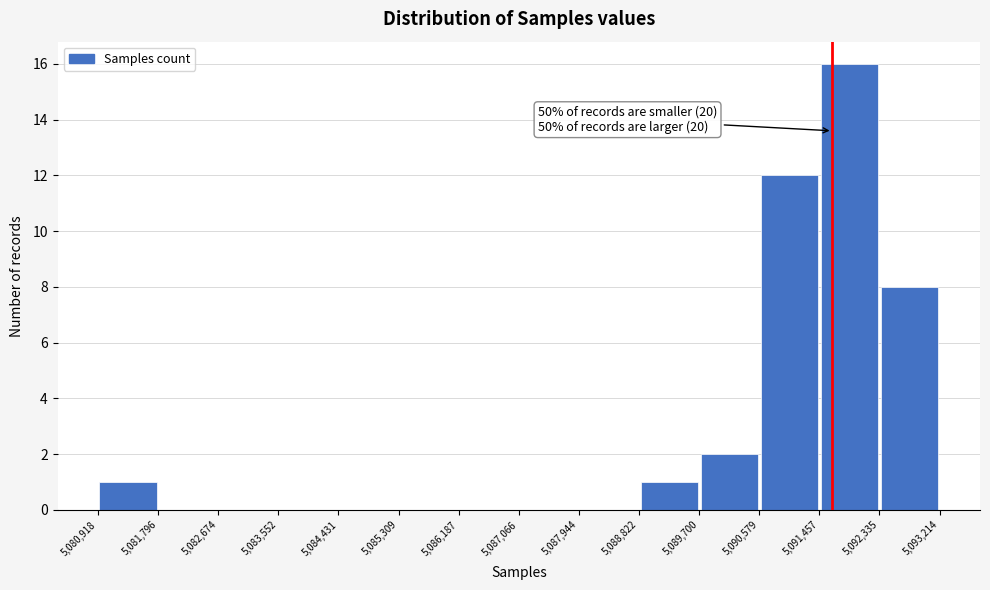

Over which range of the x-axis is the bar tallest?

5,091,457 to 5,092,335